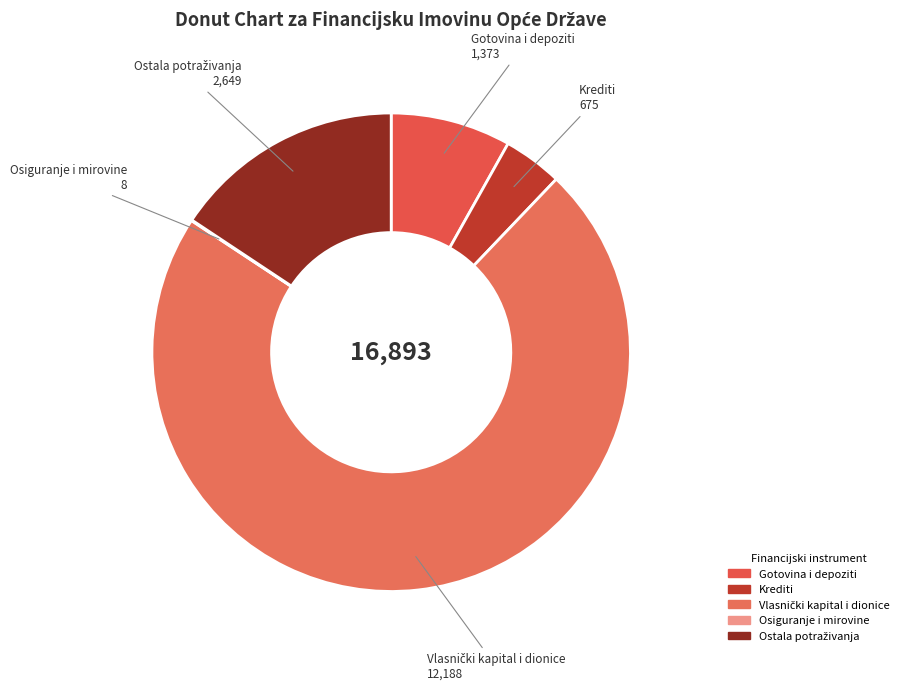

Is there any slice that represents more than half of the pie?

Yes